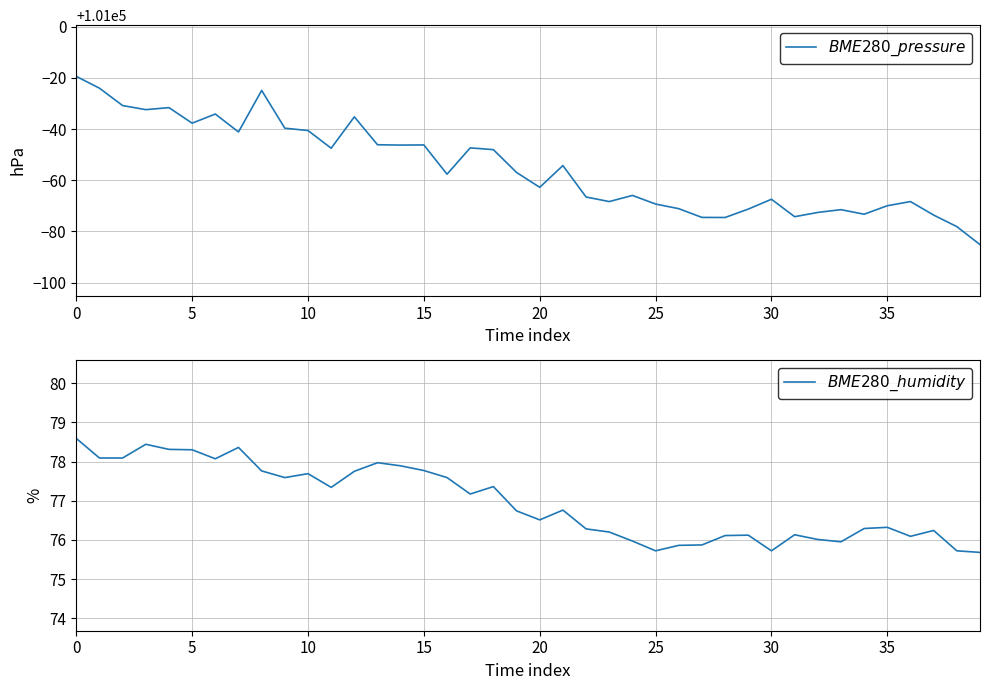

Which has a higher value, 19 or 24?

19